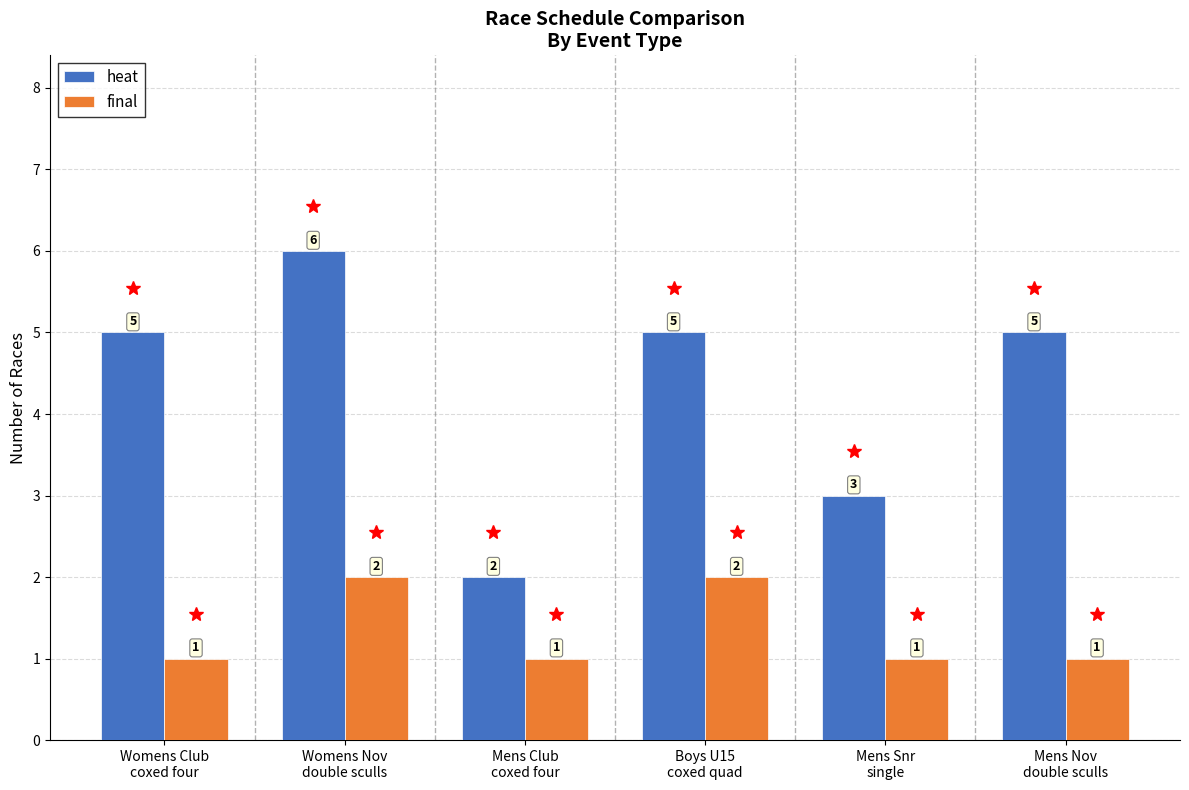

Count the heat values in the range 3 to 5.

4